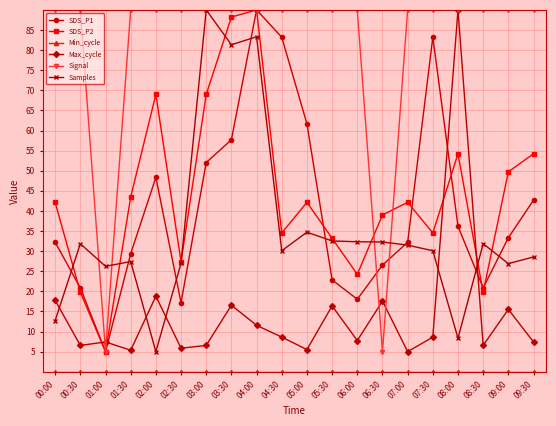

The Max_cycle series shows 7.4 at 09:30. True or false?

True